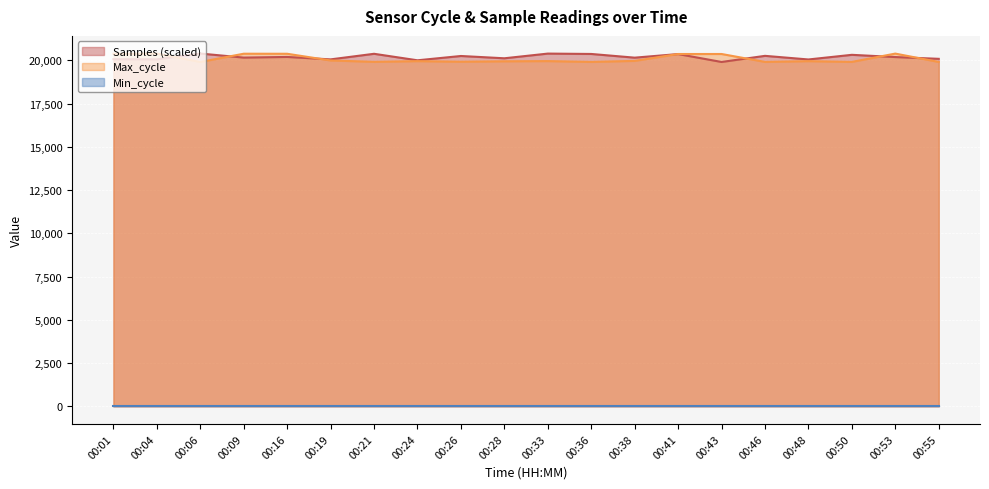

What is the sum of all Samples values?

403831.9